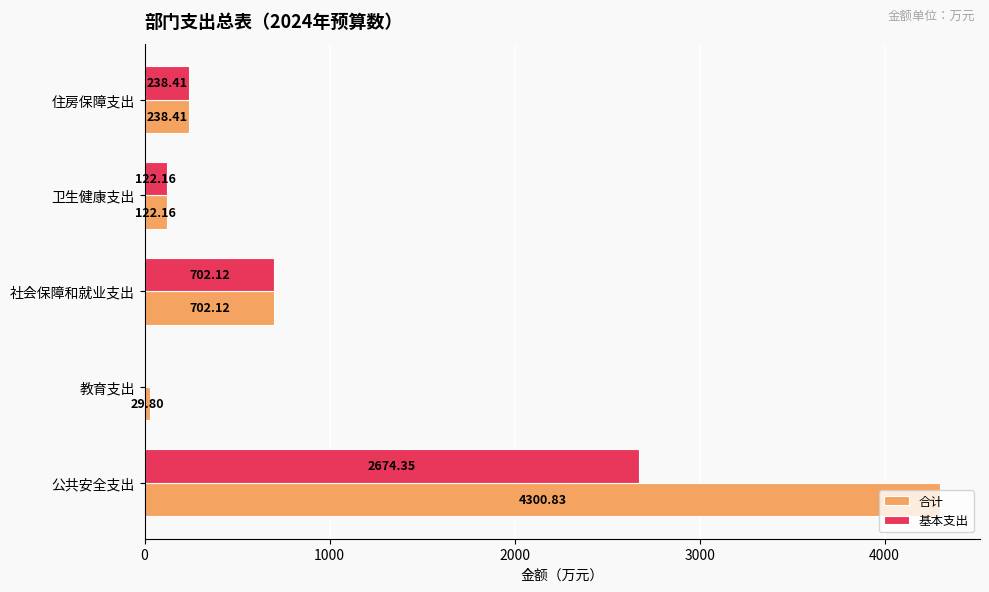

Which series changed the most between 教育支出 and 社会保障和就业支出?

基本支出